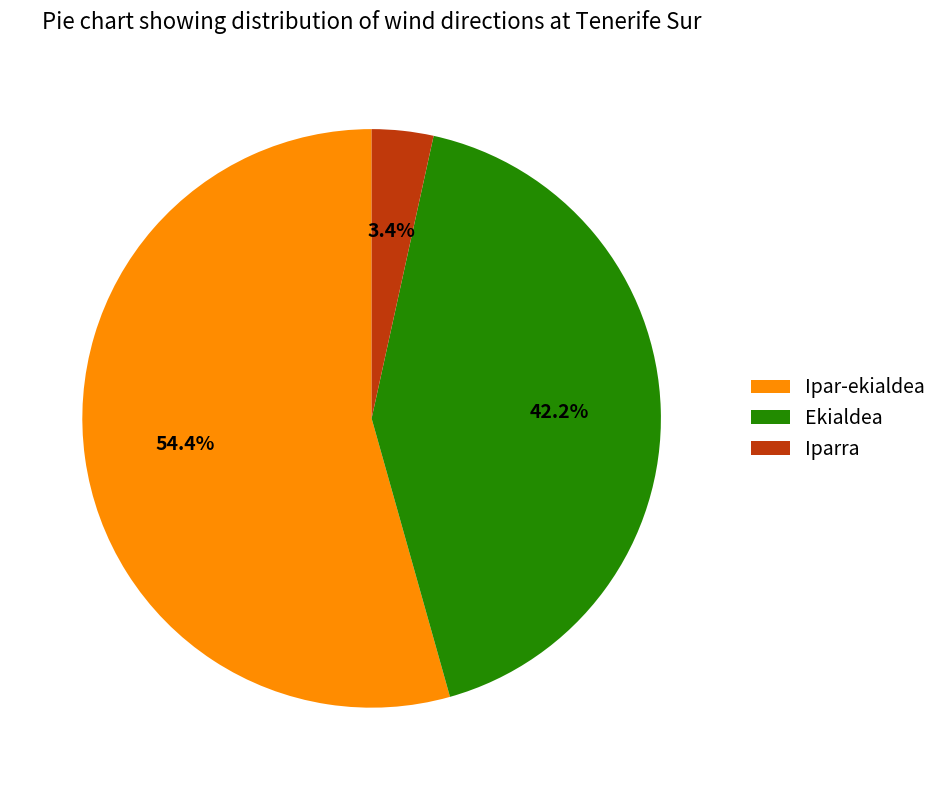

Between Ekialdea and Ipar-ekialdea, which is larger?

Ipar-ekialdea